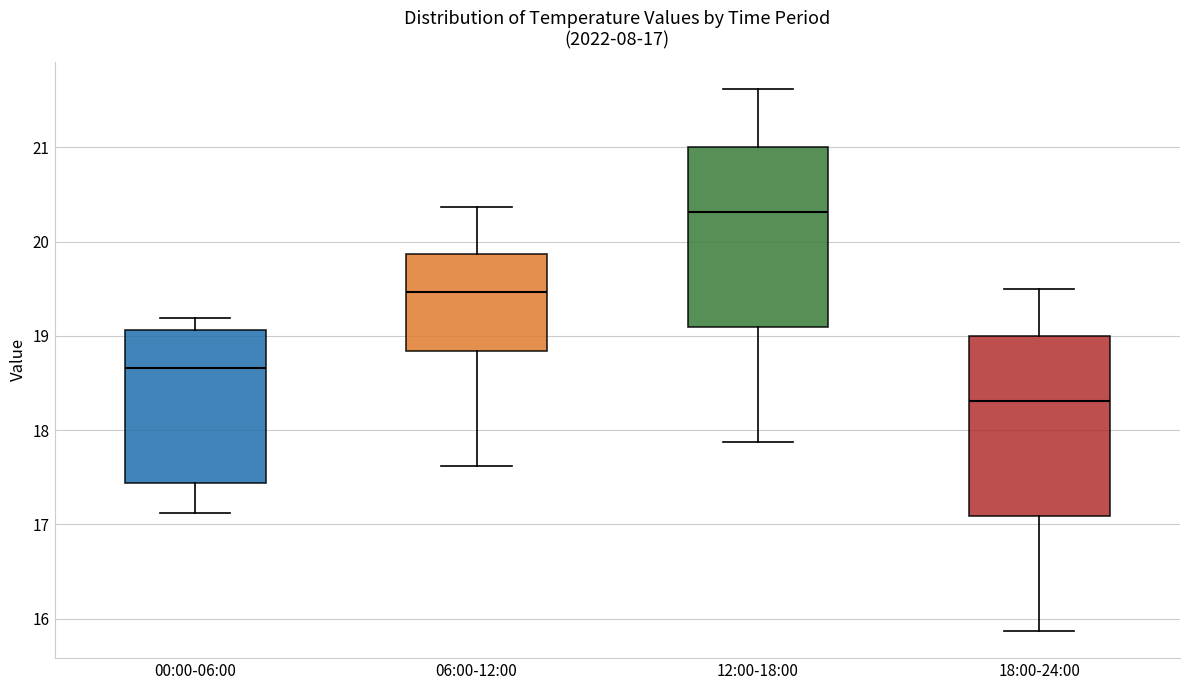

Which box's median line is the highest?

12:00-18:00